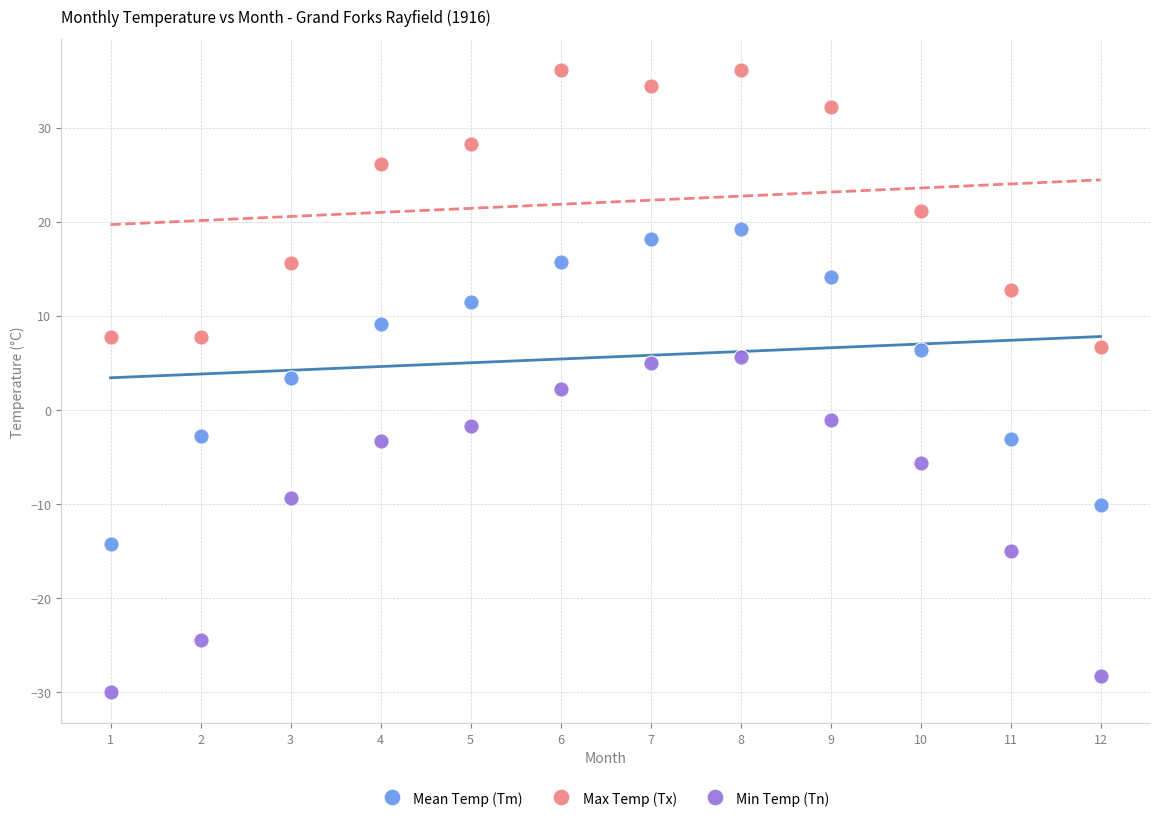

Which series reaches the minimum Y coordinate?

Min Temp (Tn)